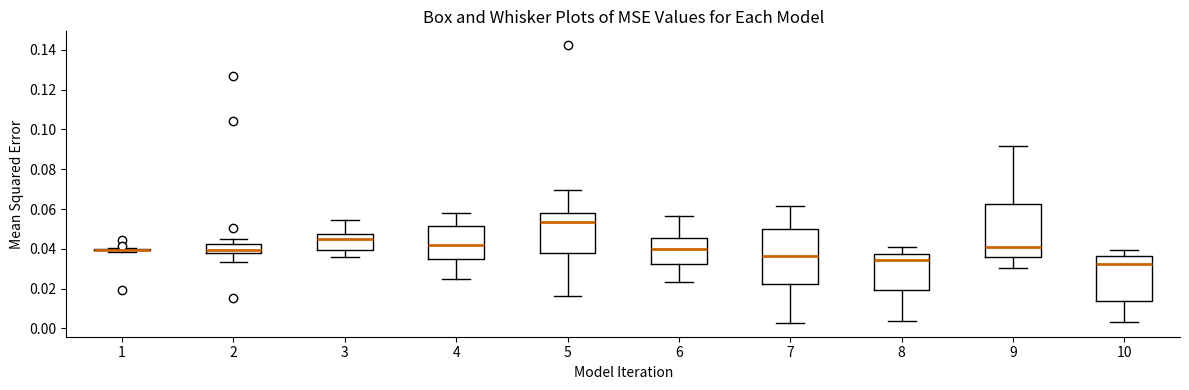

Reading left to right, transcribe this box plot: for each box, give where its median line is, the range the box spans, and where its two whiskers end, as read against the y-axis. The values are not printed on the chart, so give them approximately, as read against the axis.

1: box collapsed to a line at 0.040, whiskers 0.038 to 0.040
2: median 0.040, box 0.038 to 0.042, whiskers 0.034 to 0.044
3: median 0.044, box 0.040 to 0.048, whiskers 0.036 to 0.054
4: median 0.042, box 0.036 to 0.052, whiskers 0.024 to 0.058
5: median 0.054, box 0.038 to 0.058, whiskers 0.016 to 0.070
6: median 0.040, box 0.032 to 0.046, whiskers 0.024 to 0.056
7: median 0.036, box 0.022 to 0.050, whiskers 0.002 to 0.062
8: median 0.034, box 0.020 to 0.038, whiskers 0.004 to 0.042
9: median 0.042, box 0.036 to 0.062, whiskers 0.030 to 0.092
10: median 0.032, box 0.014 to 0.036, whiskers 0.004 to 0.040